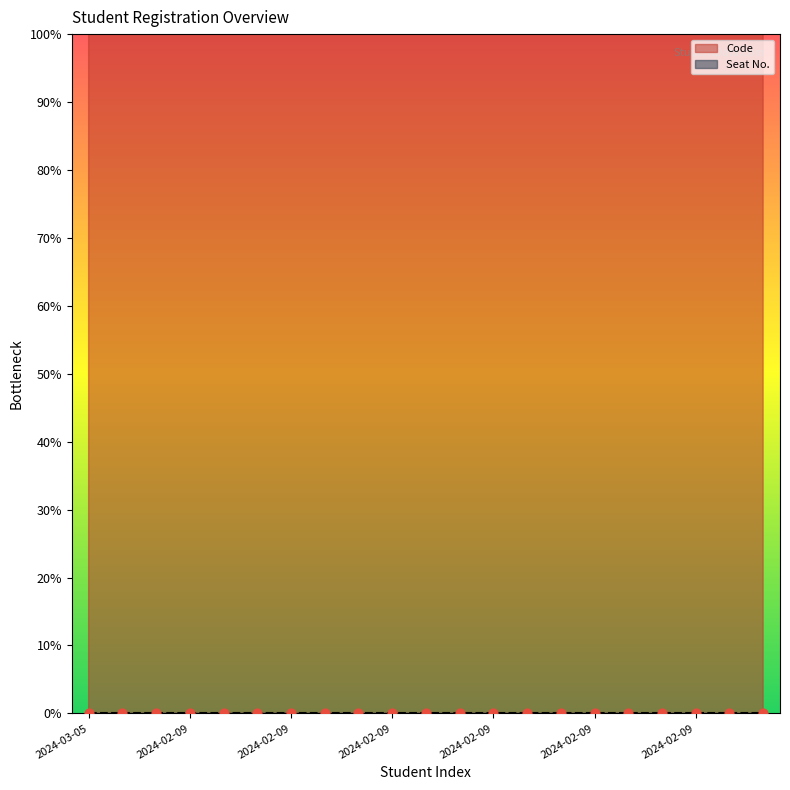

Which has a higher value, 2024-02-09 or 2024-02-09?

2024-02-09